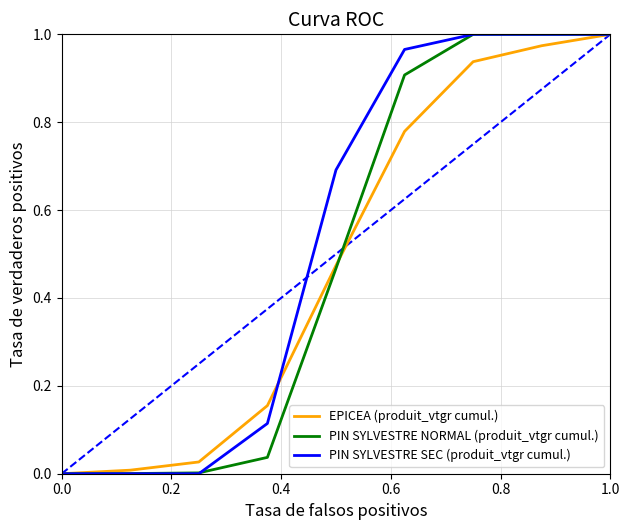

The value of PIN SYLVESTRE NORMAL (produit_vtgr cumul.) at 1.0 is 1.0. True or false?

True